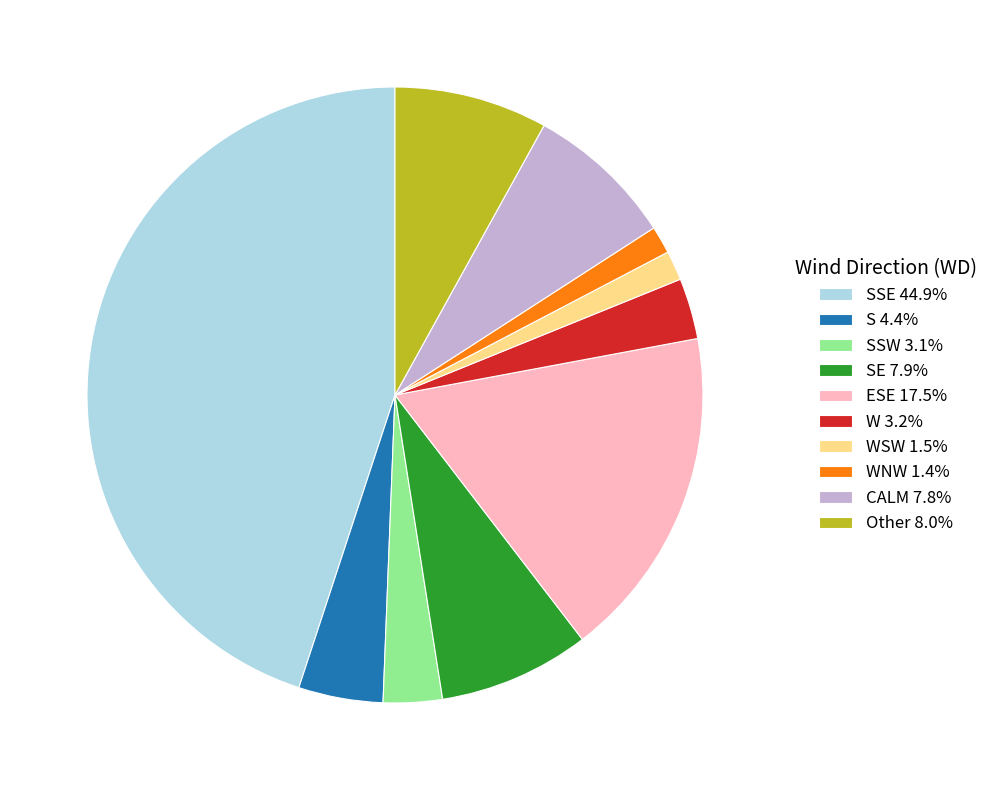

Approximately how many times larger is the value at WNW 1.4% compared to WSW 1.5%?

0.9